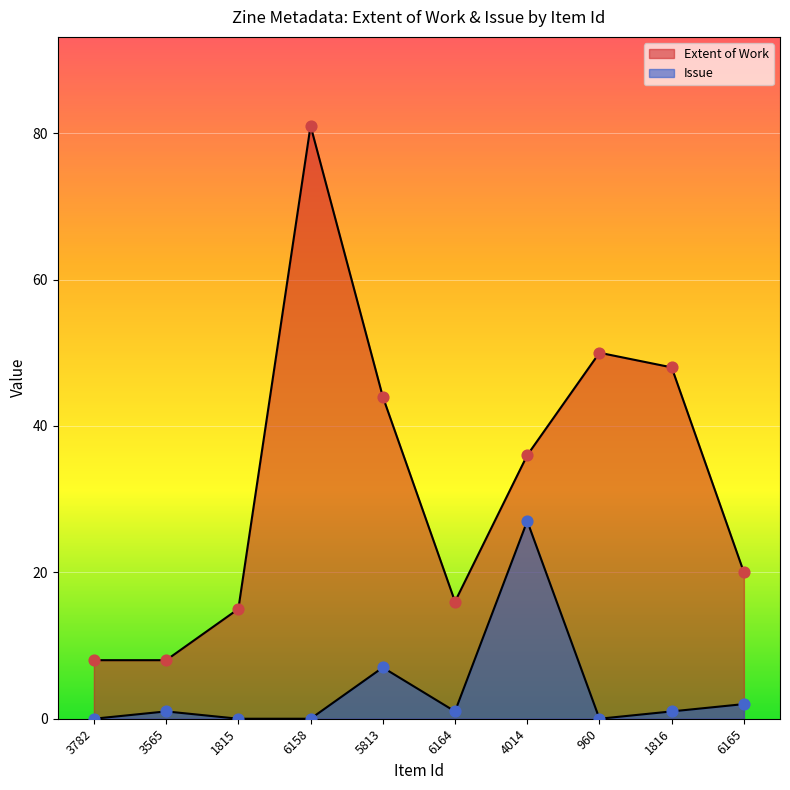

What is the total value across all series at 5813?

51